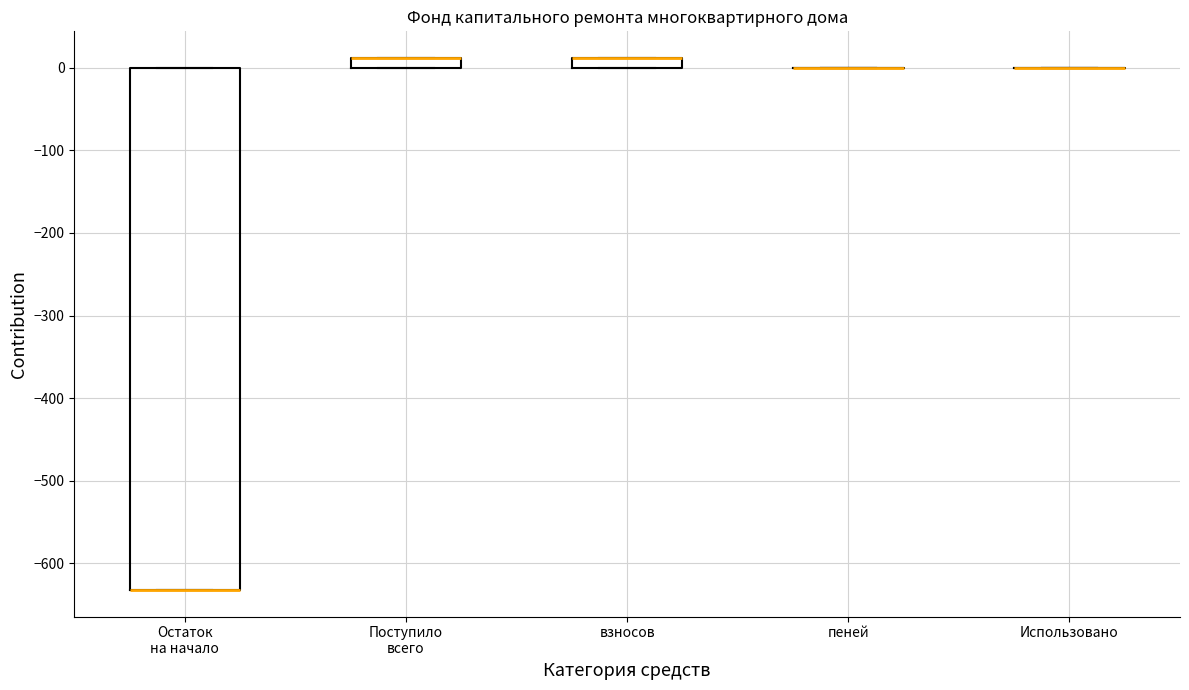

Comparing the boxes themselves (not the whiskers), which one is the tallest?

Остаток на начало